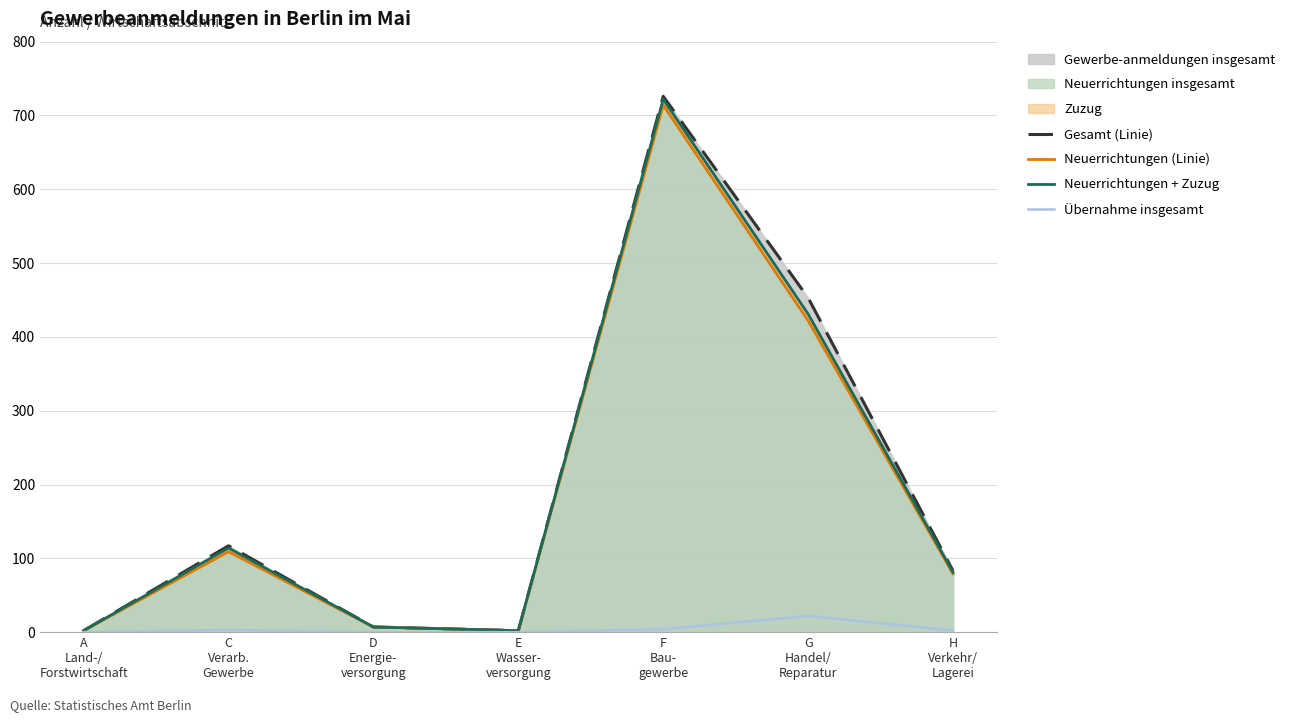

True or false: Gewerbe-anmeldungen insgesamt (Linie) has a value of 113 at H
Verkehr/
Lagerei.

False